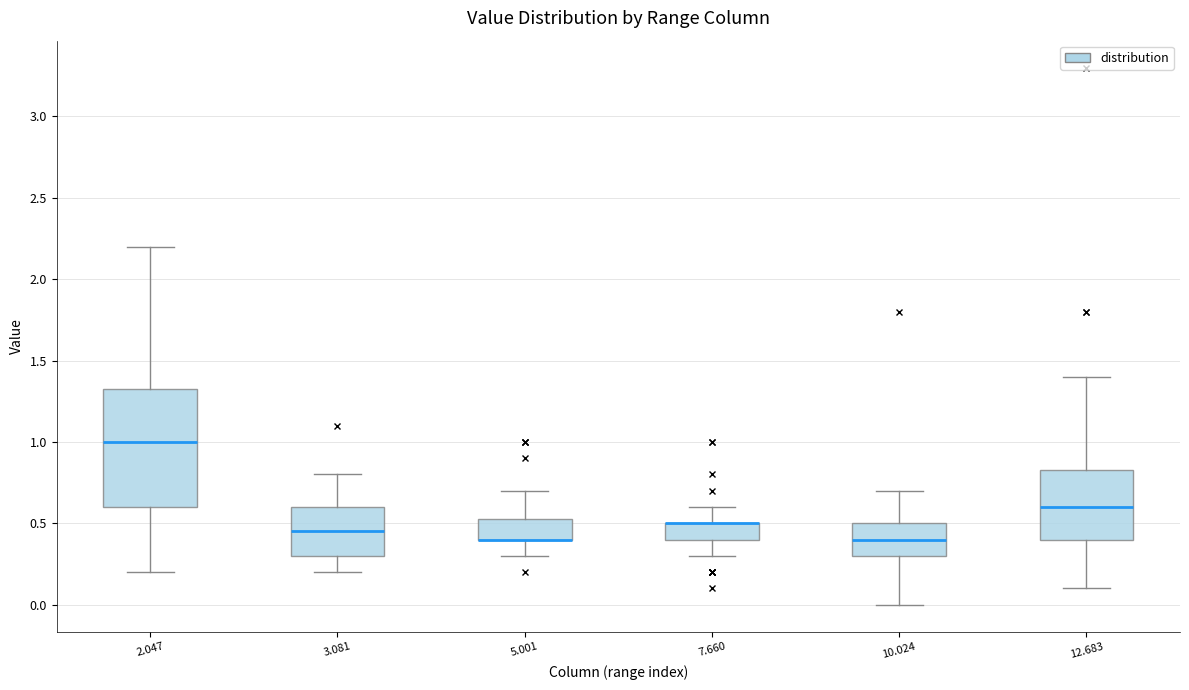

Reading left to right, transcribe this box plot: for each box, give where its median line is, the range the box spans, and where its two whiskers end, as read against the y-axis. The values are not printed on the chart, so give them approximately, as read against the axis.

2.047: median 1.00, box 0.60 to 1.35, whiskers 0.20 to 2.20
3.081: median 0.45, box 0.30 to 0.60, whiskers 0.20 to 0.80
5.001: median 0.40 (drawn on the box's lower edge), box 0.40 to 0.55, whiskers 0.30 to 0.70
7.660: median 0.50 (drawn on the box's upper edge), box 0.40 to 0.50, whiskers 0.30 to 0.60
10.024: median 0.40, box 0.30 to 0.50, whiskers 0.00 to 0.70
12.683: median 0.60, box 0.40 to 0.85, whiskers 0.10 to 1.40